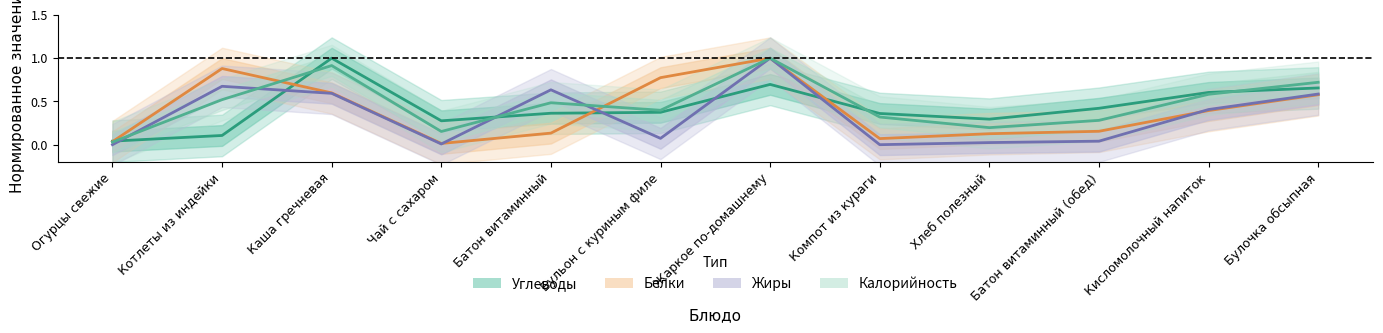

What is the average value of the Белки series?

0.4